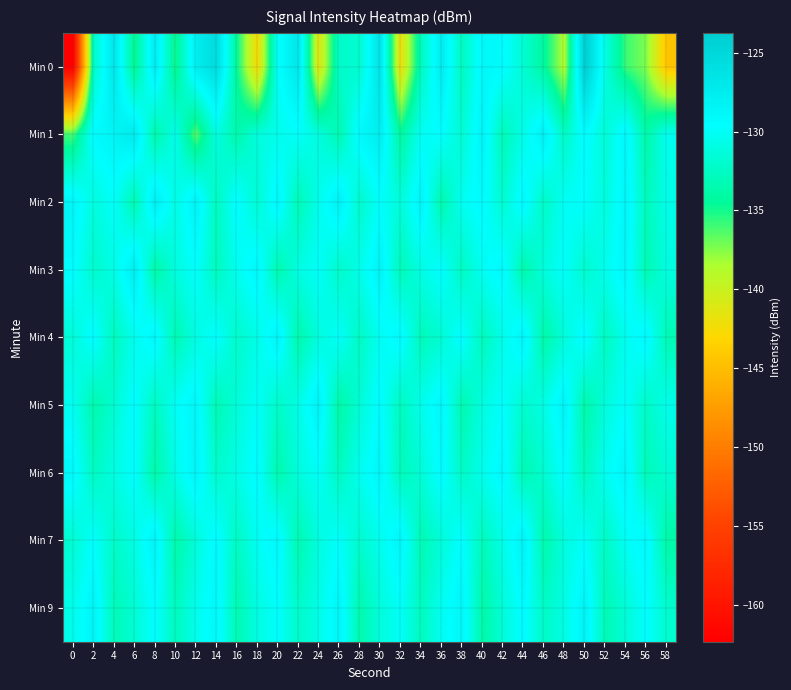

Rank the series by their maximum value, from lowest to highest.

Min 6, Min 4, Min 9, Min 5, Min 7, Min 2, Min 3, Min 1, Min 0